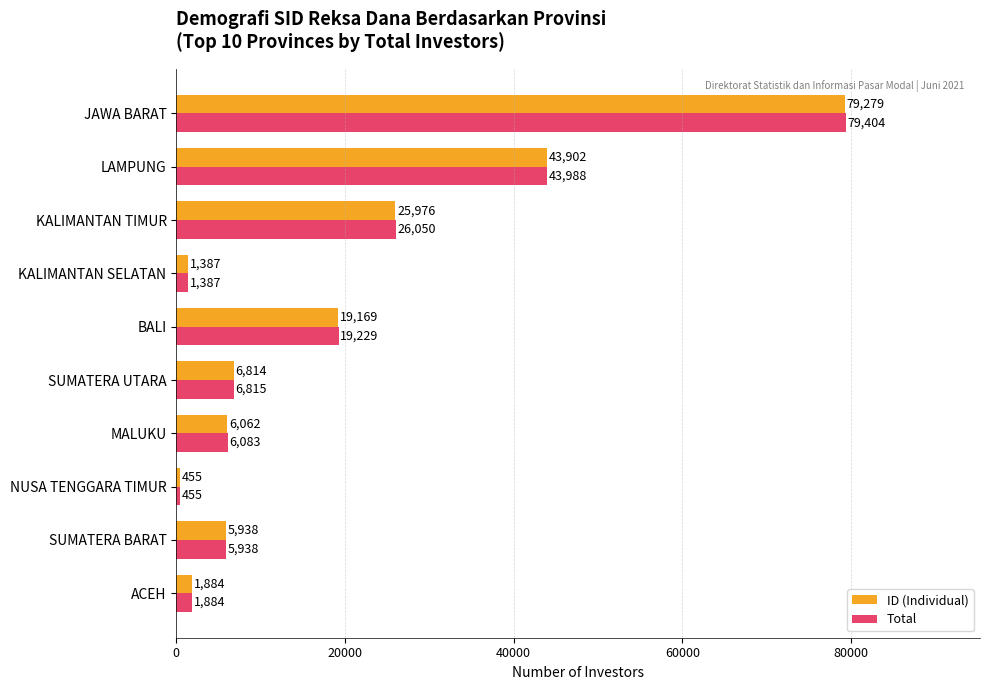

How many series are shown in this chart?

2